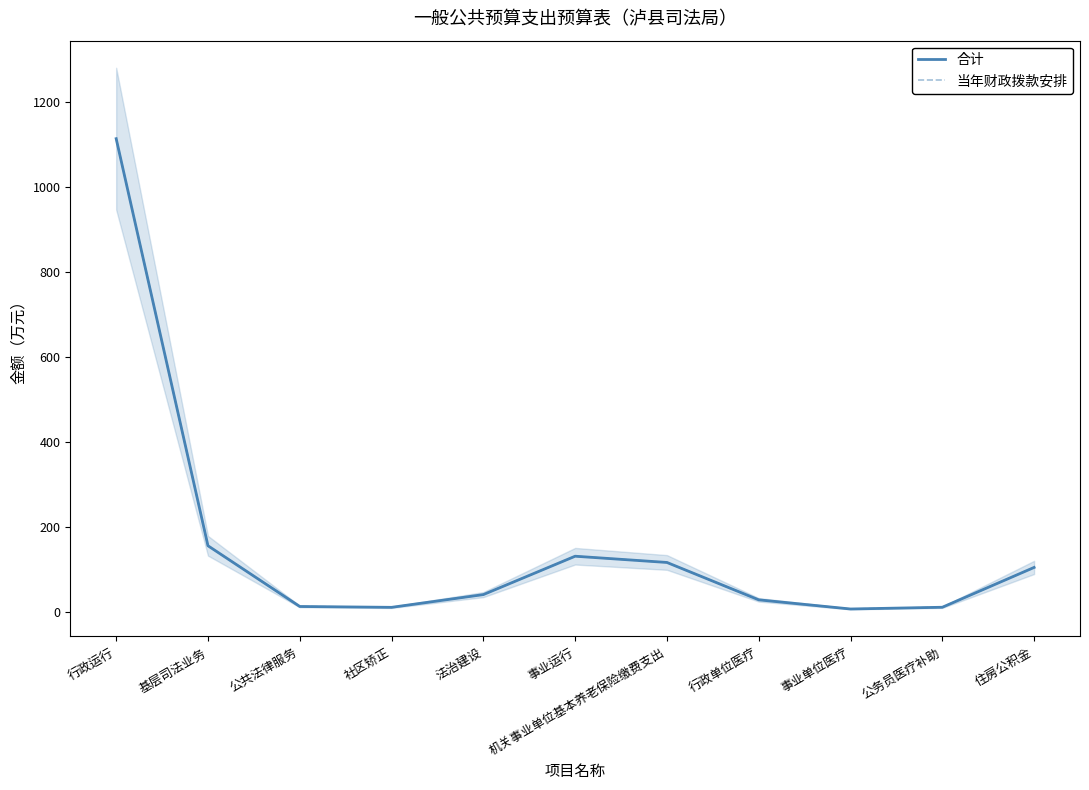

Reading left to right, transcribe all the data shown in this chart.

合计: 行政运行=1113.5	基层司法业务=155.0	公共法律服务=12.0	社区矫正=10.0	法治建设=40.0	事业运行=130.4	机关事业单位基本养老保险缴费支出=115.7	行政单位医疗=27.7	事业单位医疗=6.1	公务员医疗补助=10.2	住房公积金=104.0
当年财政拨款安排: 行政运行=1113.5	基层司法业务=155.0	公共法律服务=12.0	社区矫正=10.0	法治建设=40.0	事业运行=130.4	机关事业单位基本养老保险缴费支出=115.7	行政单位医疗=27.7	事业单位医疗=6.1	公务员医疗补助=10.2	住房公积金=104.0